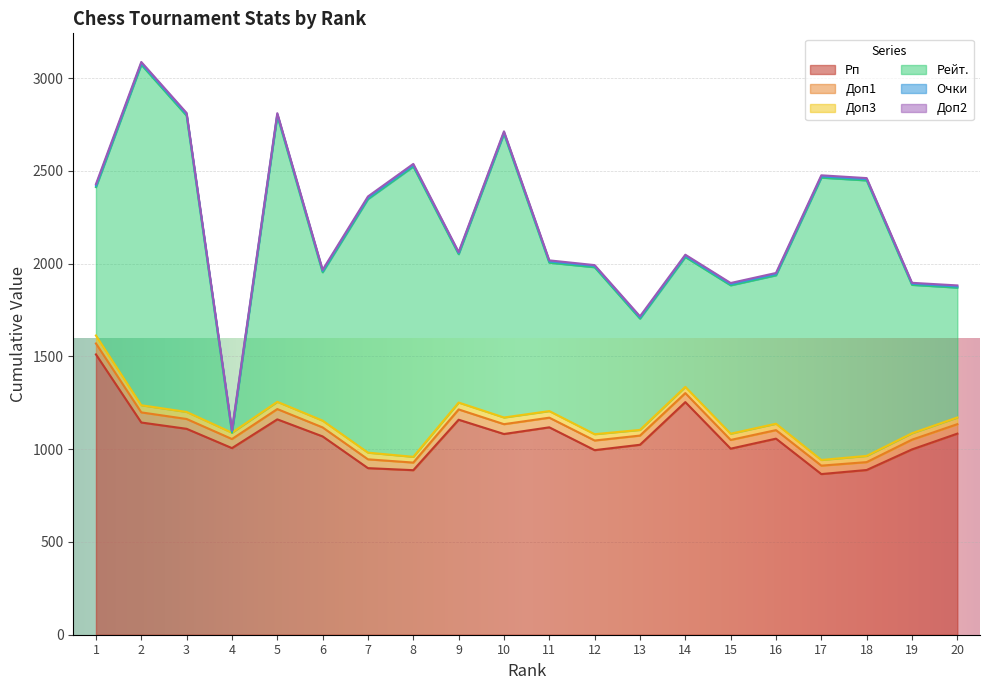

The Рейт. series shows 1522.0 at 17. True or false?

True